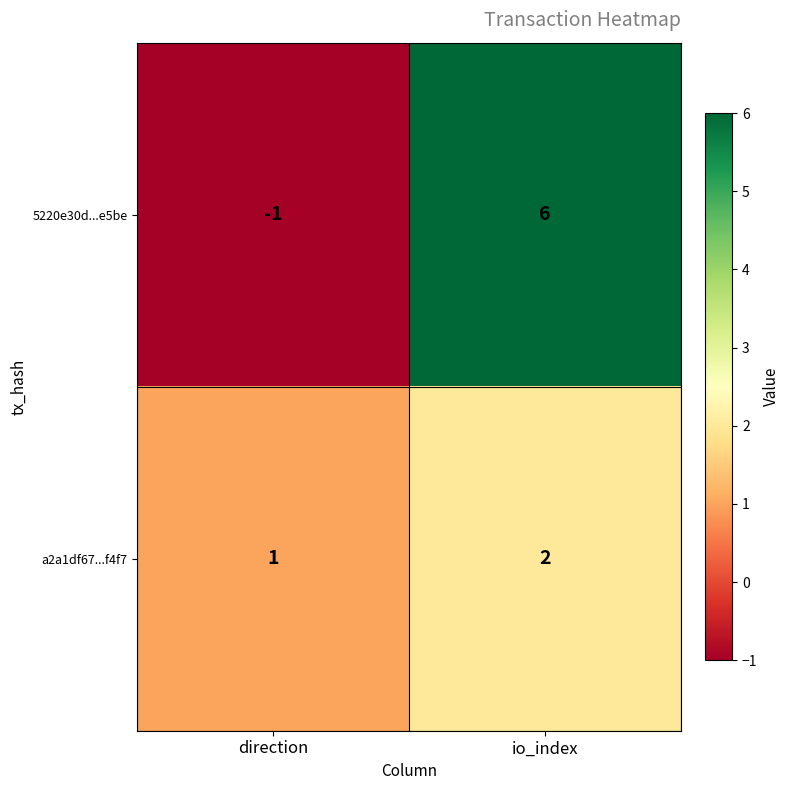

Which series has the largest range (max minus min)?

5220e30d...e5be